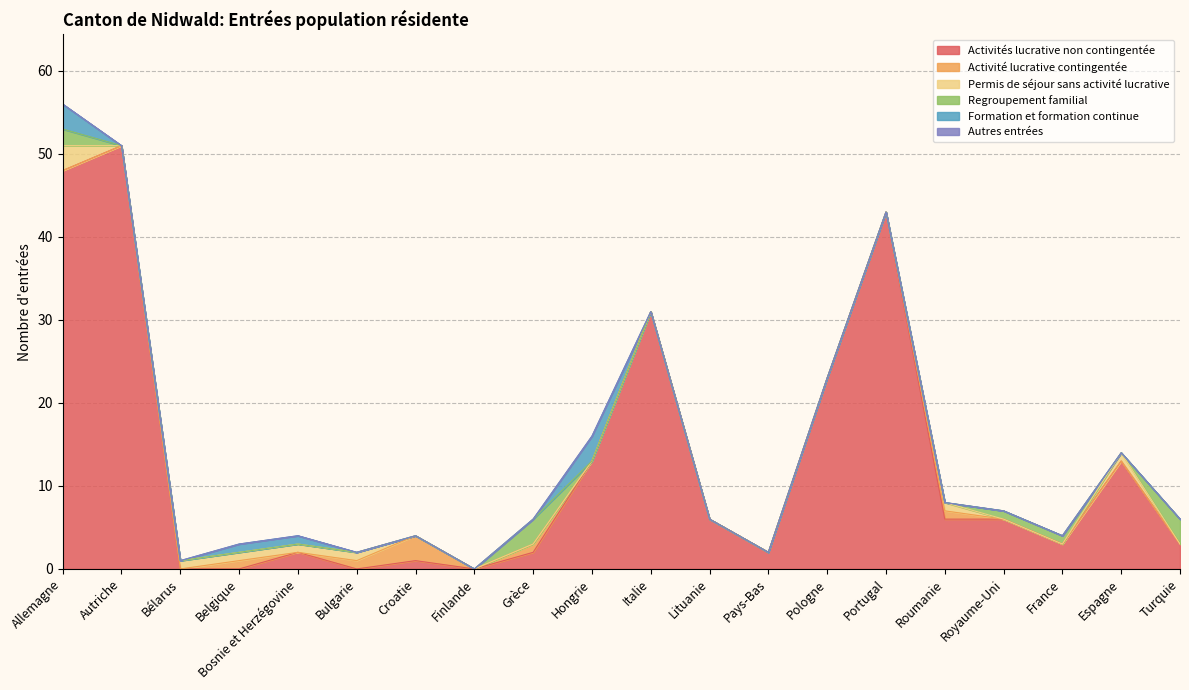

At which category is the sum across all series the highest?

Allemagne